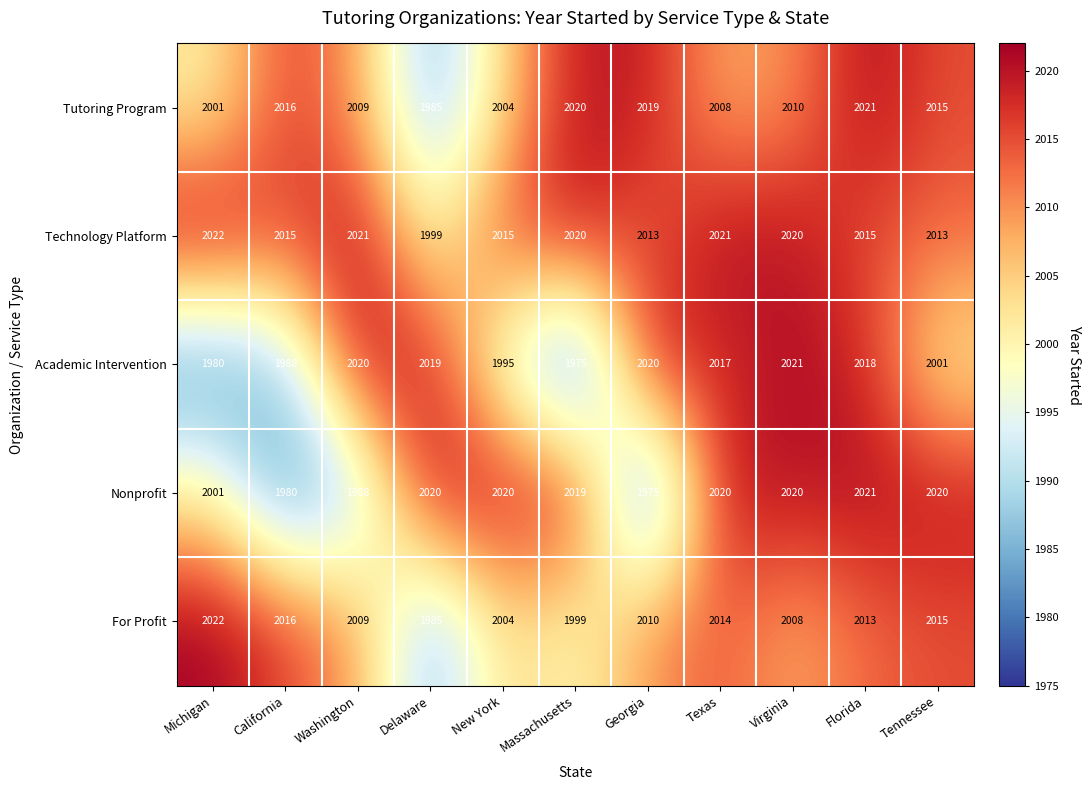

Which series has the largest total across all categories?

Technology Platform